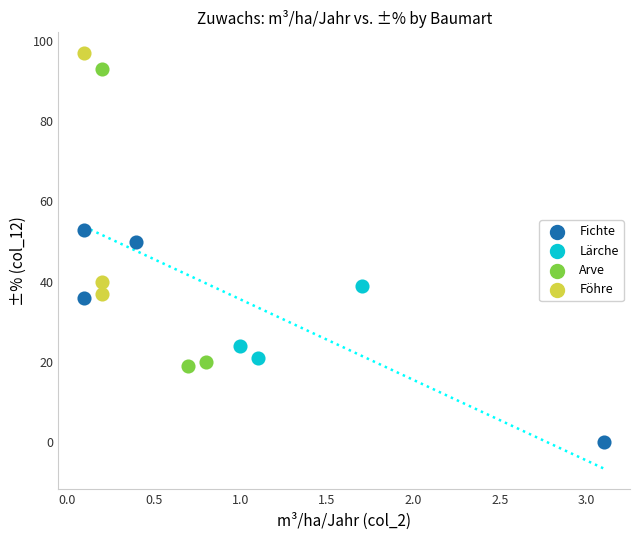

Which series contains the highest Y value?

Föhre